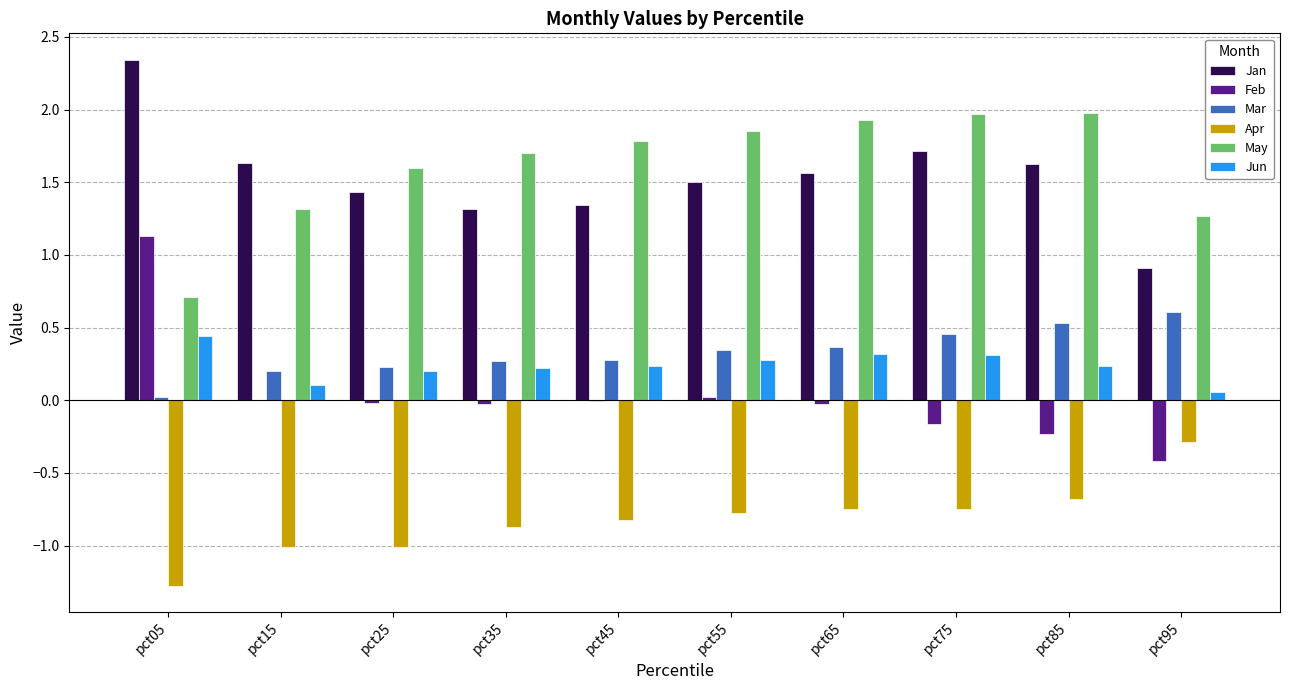

Is the value of May at pct15 greater than the value of Apr at pct95?

Yes